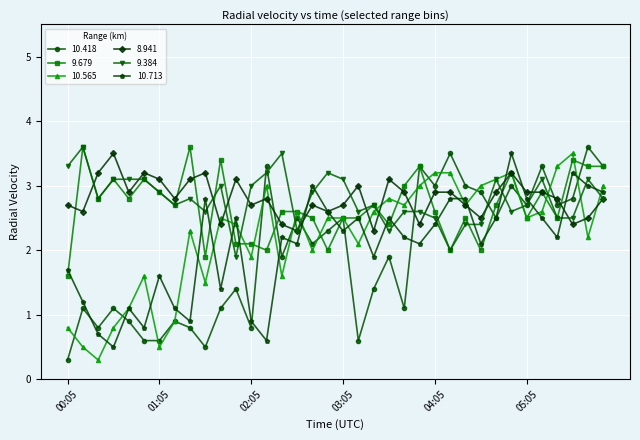

True or false: 9.679 has more than 0 points higher than both neighbors.

True